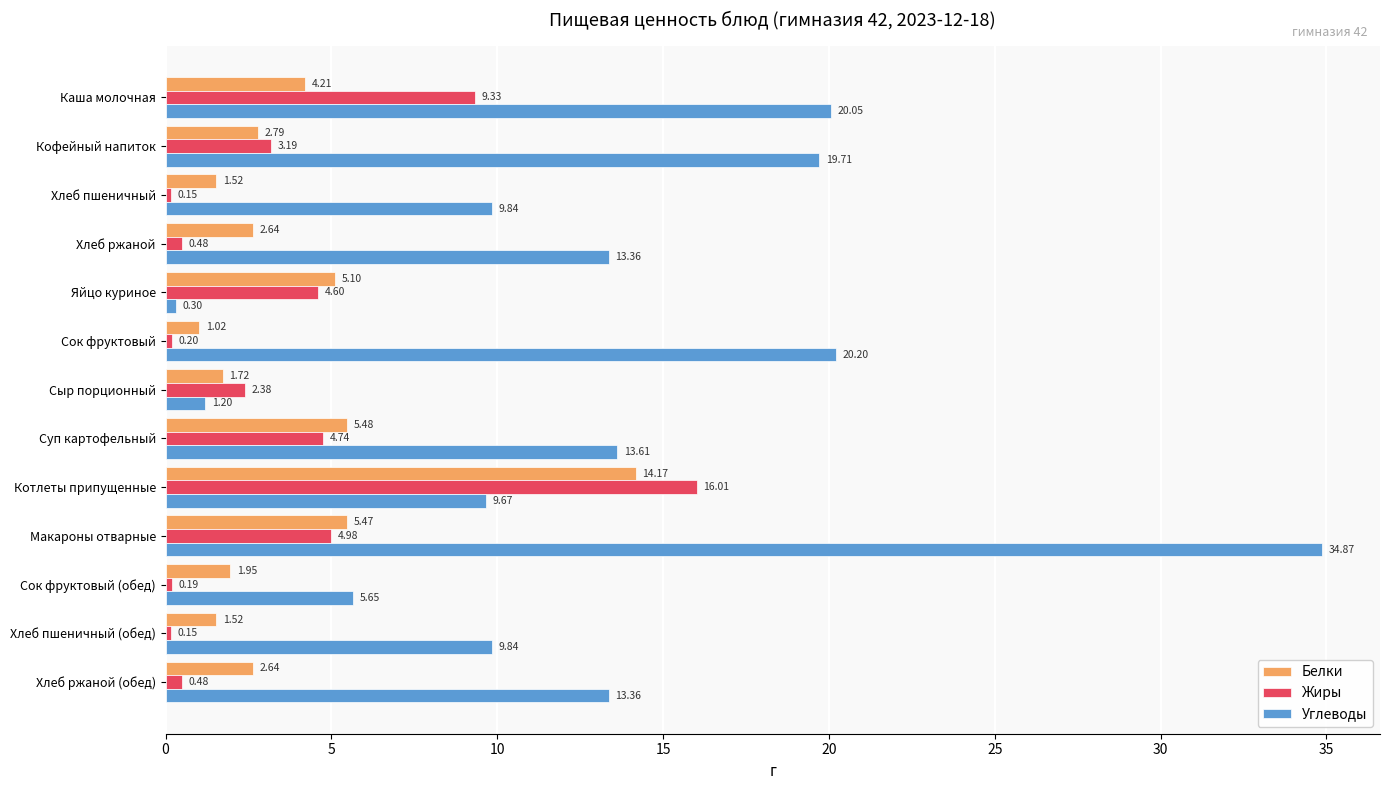

List the series in order of their peak value, highest first.

Углеводы, Жиры, Белки